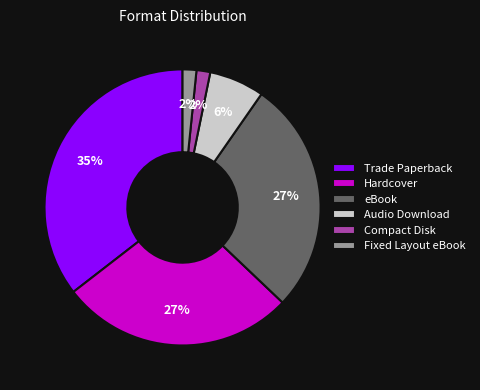

To the nearest percent, what portion does Fixed Layout eBook represent?

2%